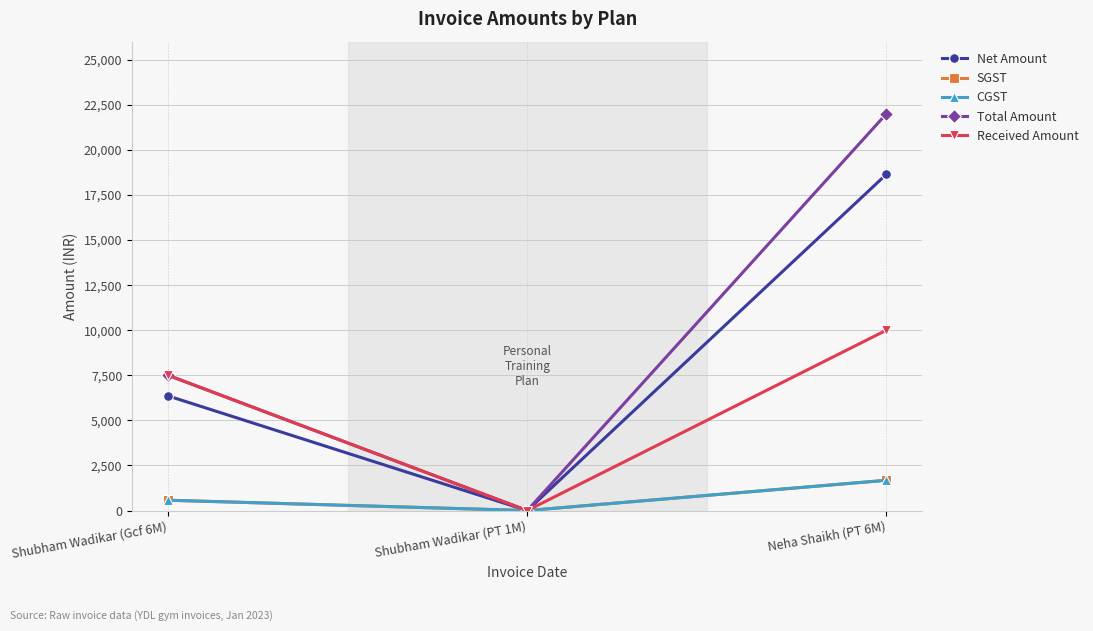

What value does the Received Amount series have at Neha Shaikh (PT 6M)?

10000.0